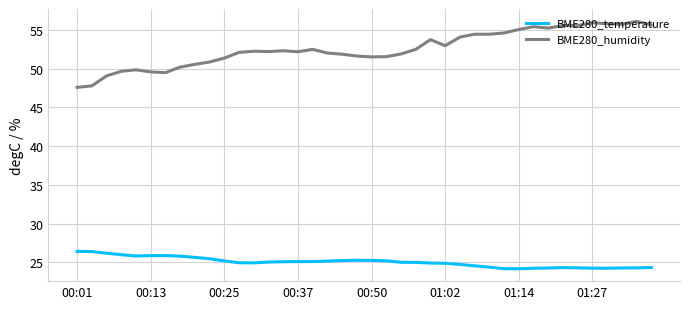

True or false: BME280_humidity has more than 2 interior local peaks.

True